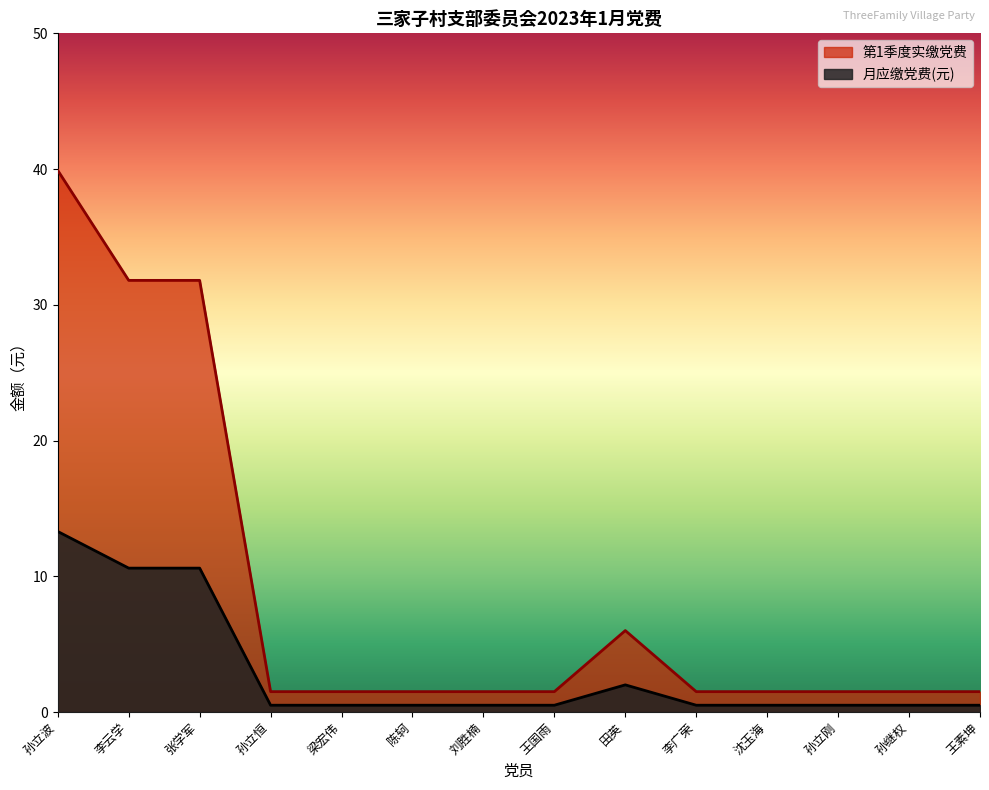

True or false: 月应缴党费(元) and 第1季度实缴党费 cross at least once.

False